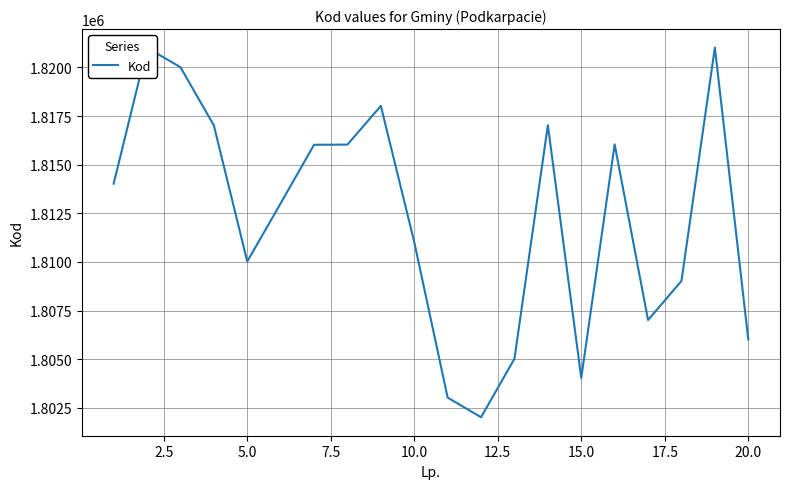

What is the maximum value shown in the chart?

1821022